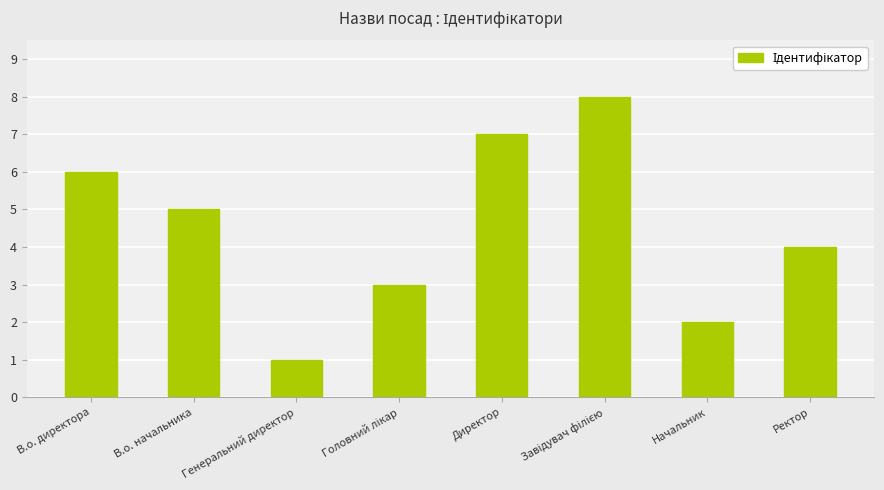

What is the sum of the values at Директор and В.о. директора?

13